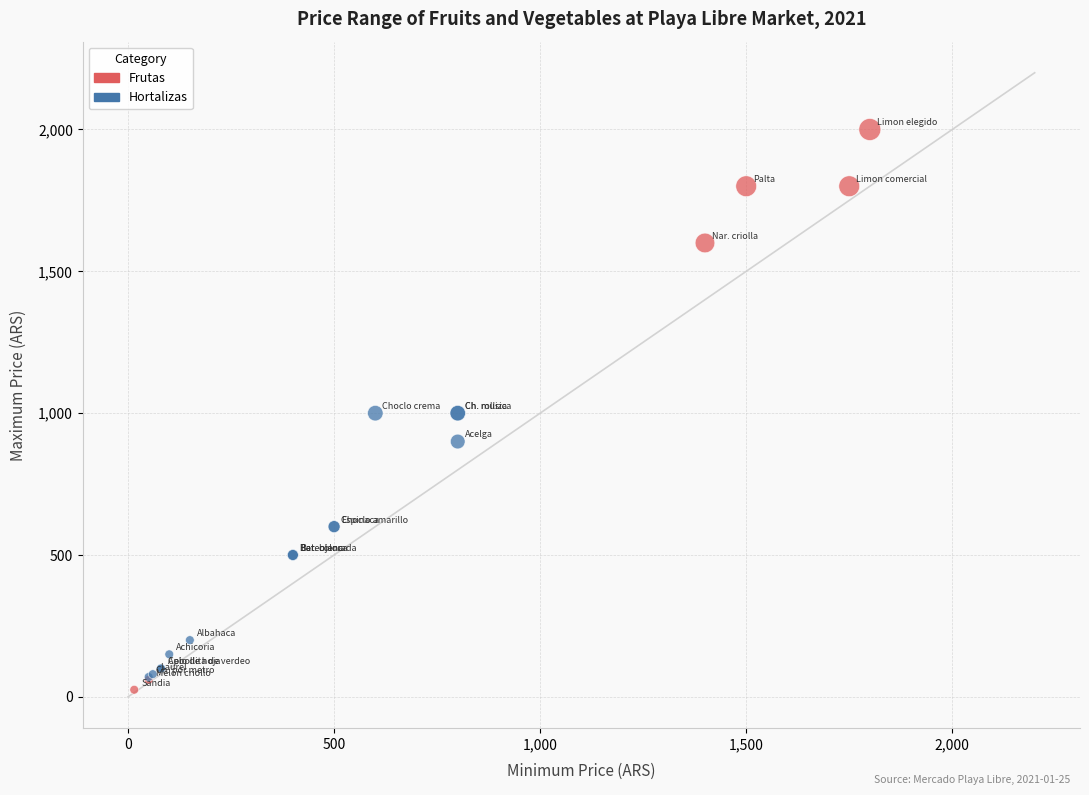

Which series contains the highest Y value?

Frutas